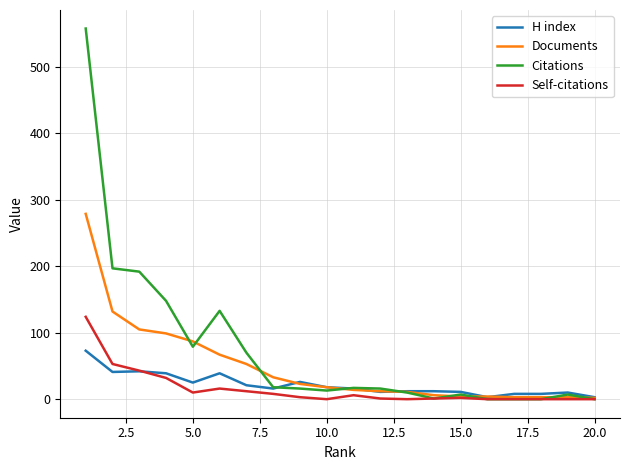

What is the maximum value shown in the chart?

558